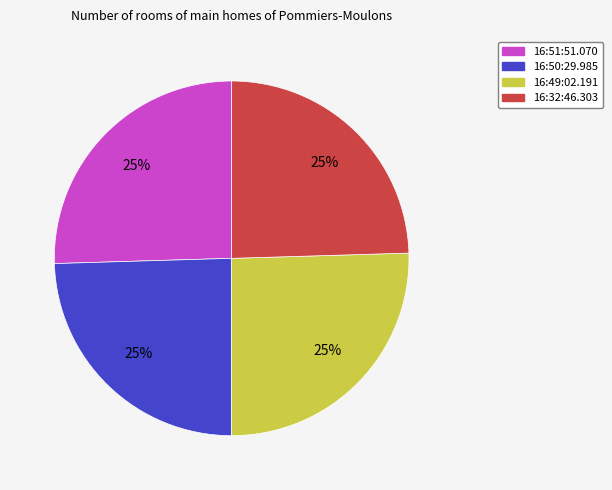

How many segments does this pie chart have?

4